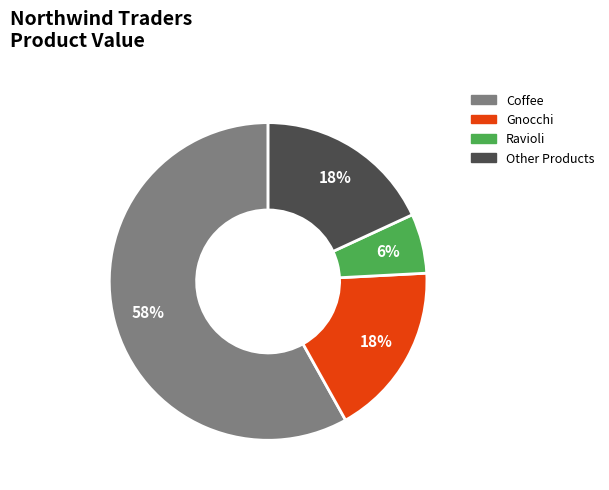

Count the number of slices in the pie.

4